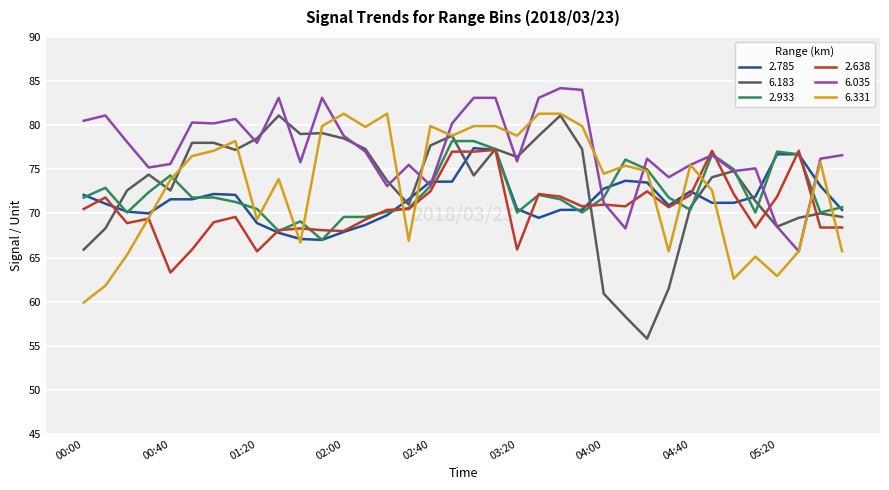

What are all the series names shown in the legend?

2.785, 6.183, 2.933, 2.638, 6.035, 6.331